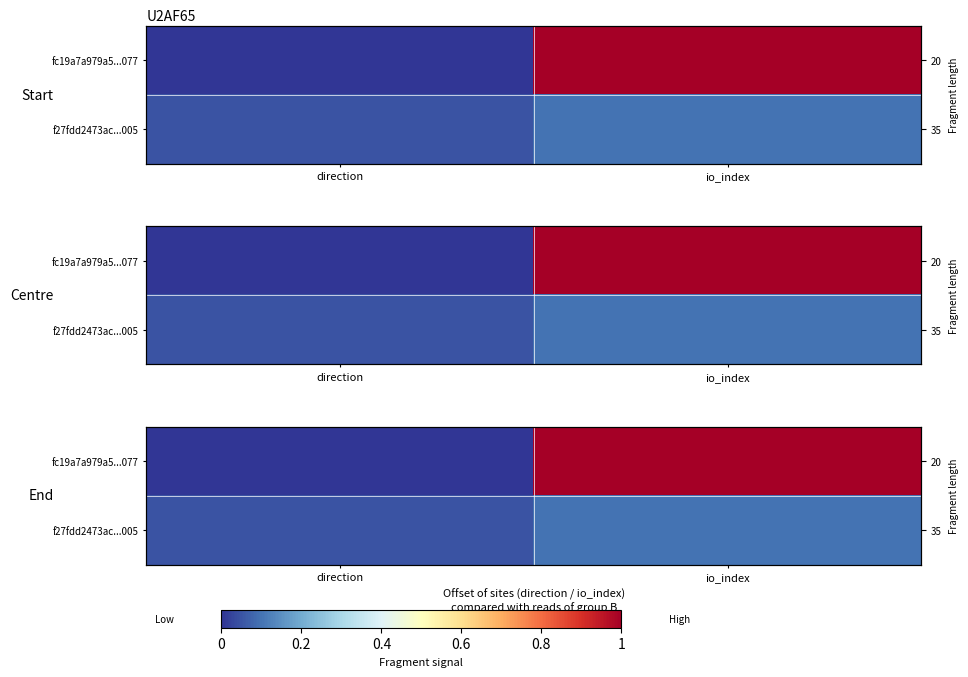

Which series has the largest total across all categories?

fc19a7a979a5...077